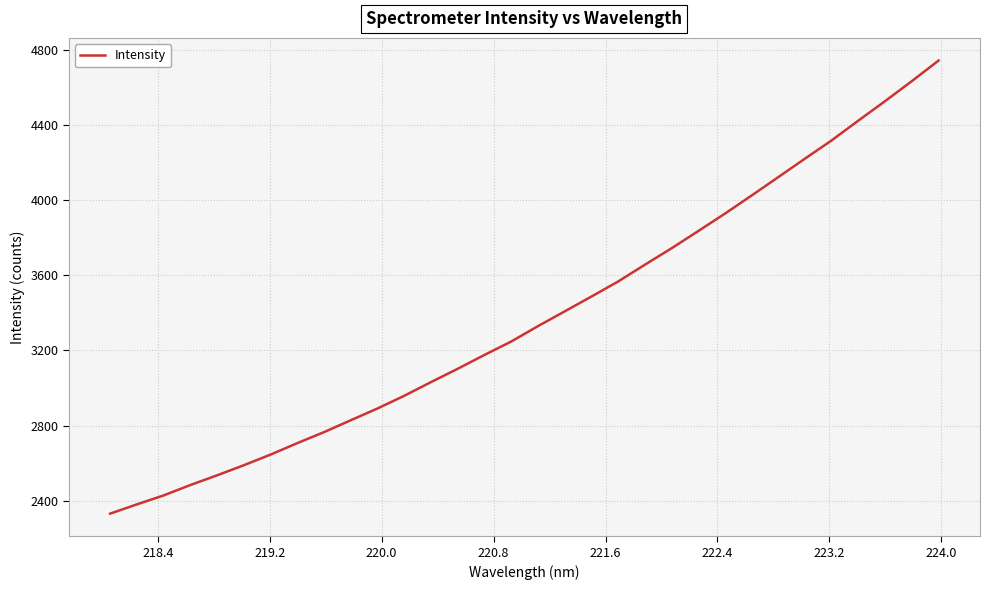

What is the smallest value displayed?

2331.5